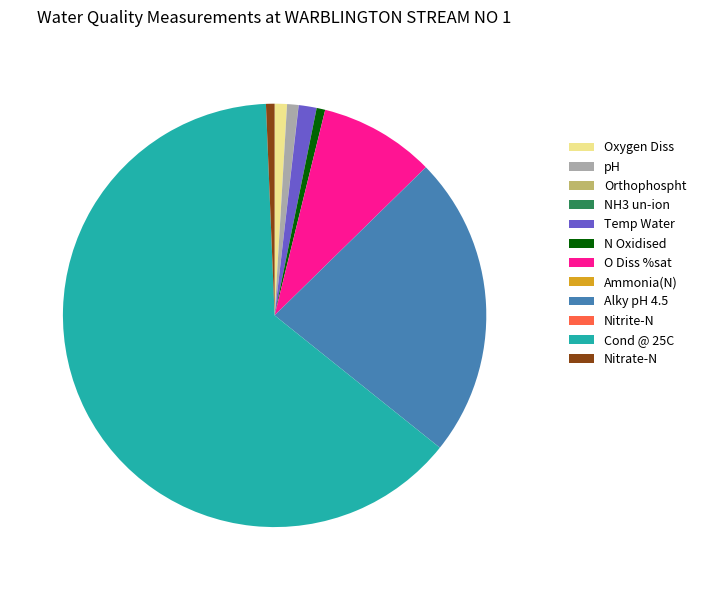

What is the largest slice in the pie chart?

Cond @ 25C